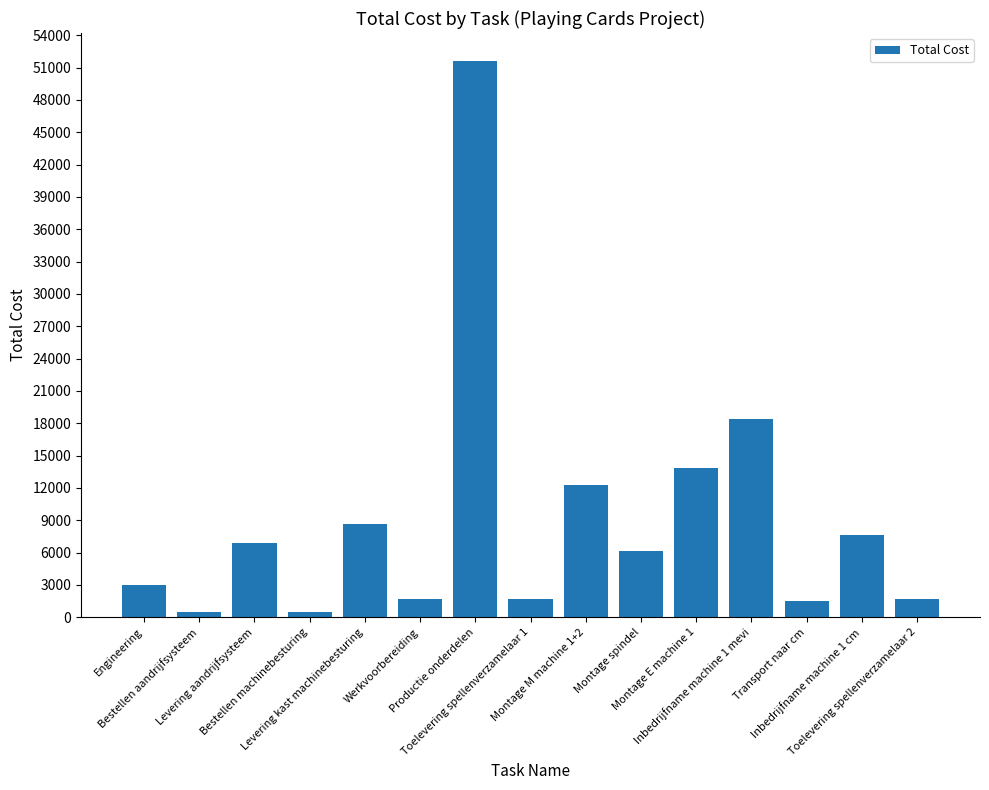

The value at Levering kast machinebesturing is 2723.8. True or false?

False